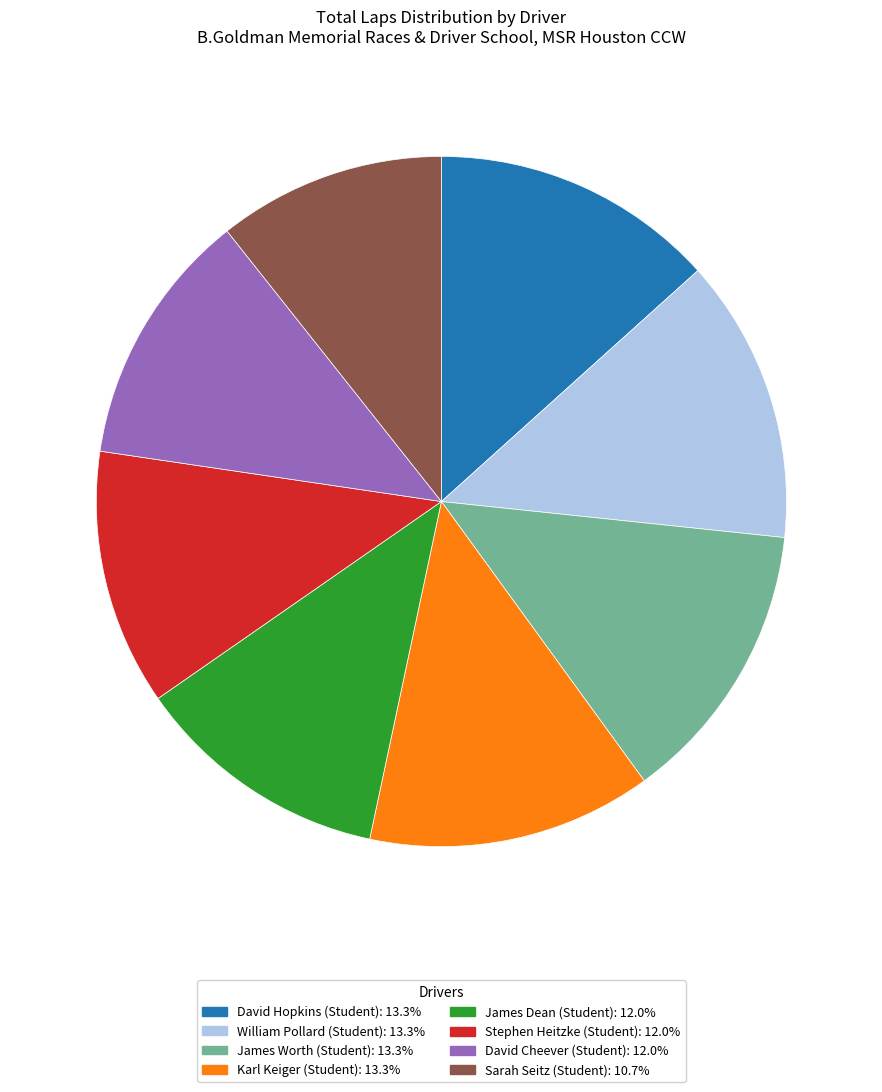

Is there a majority slice in this chart?

No